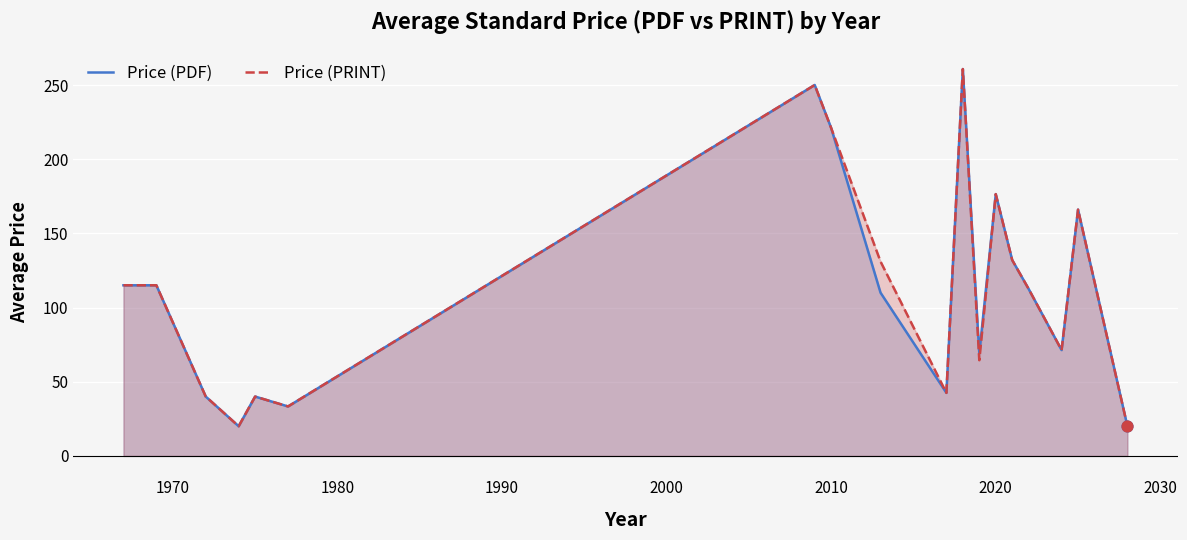

Is the value of Price (PDF) at 2010 greater than the value of Price (PRINT) at 2020?

Yes